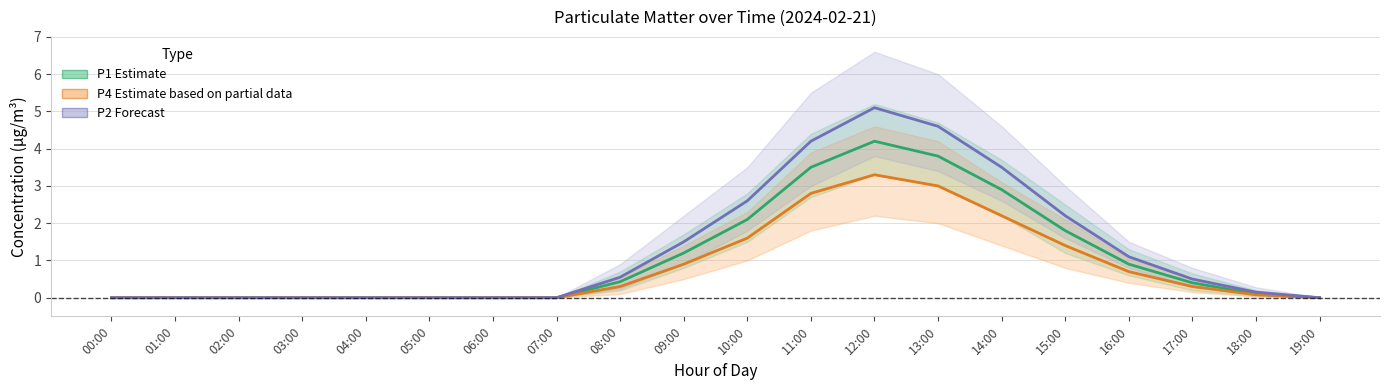

What is the sum of the P4 (Estimate based on partial data) values at 19:00 and 10:00?

1.6